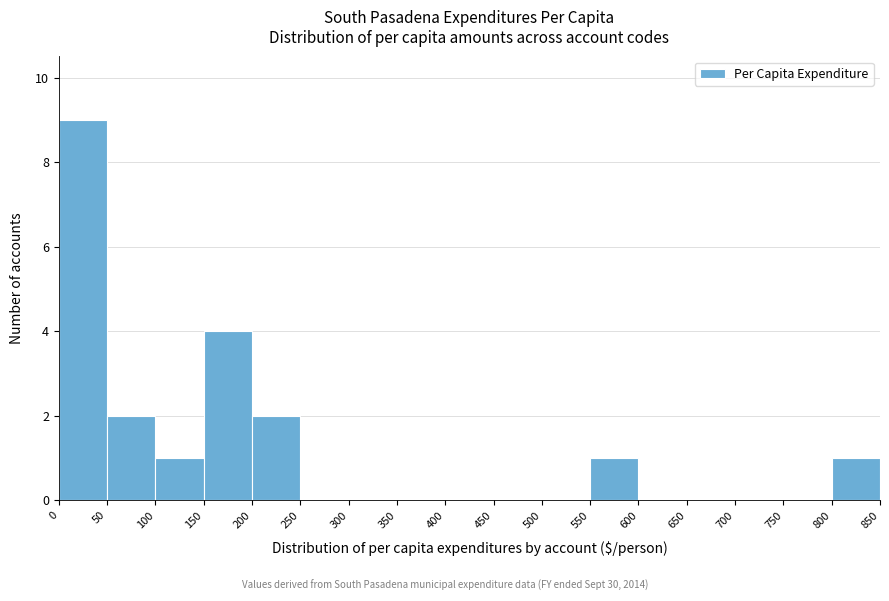

What is the height of the bar covering 150 to 200 on the x-axis? The values are not printed on the chart, so give them approximately, as read against the axis.

4